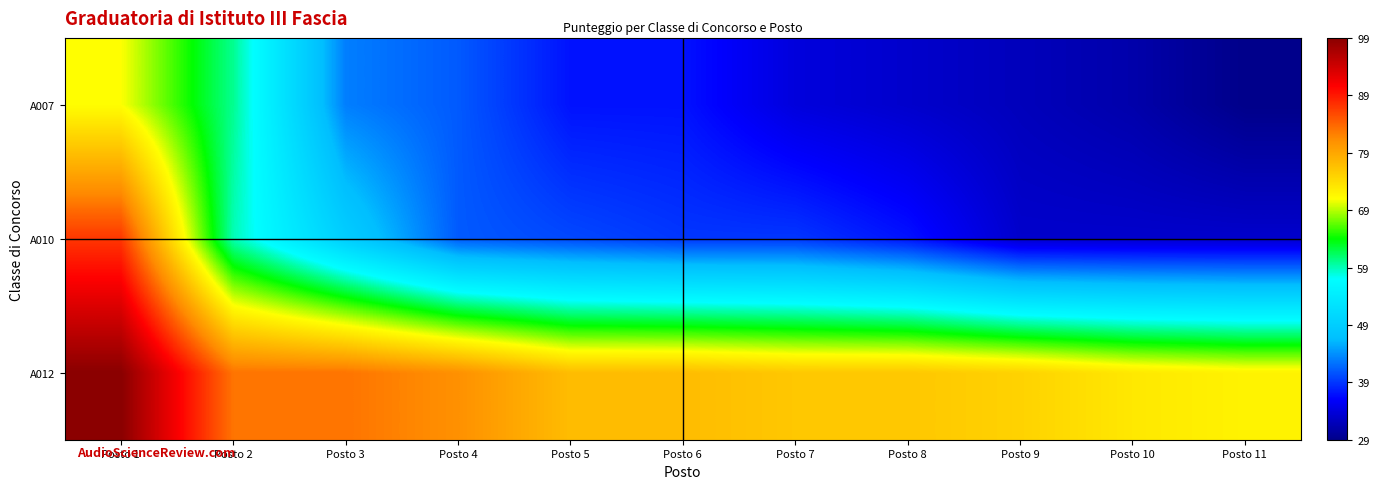

At Posto 5, list the series in order from largest to smallest.

A012, A010, A007